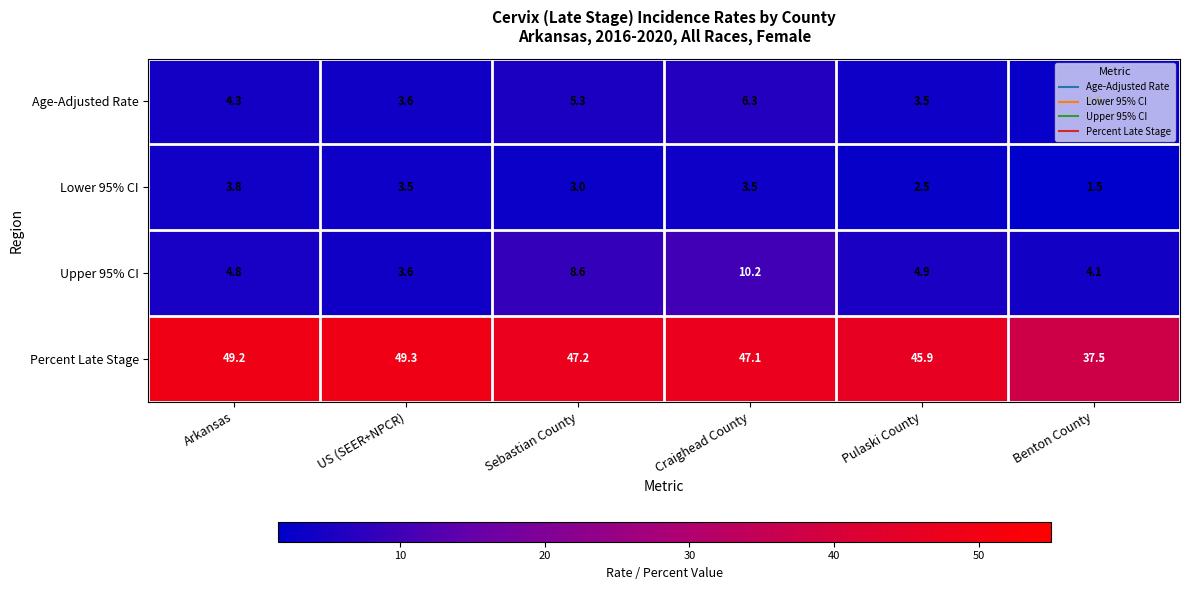

List the series in order of their peak value, highest first.

Percent Late Stage, Upper 95% CI, Age-Adjusted Rate, Lower 95% CI